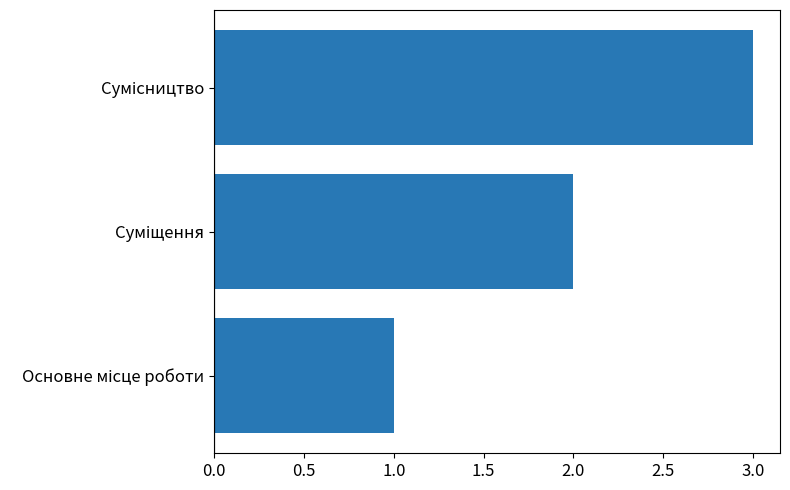

What is the sum of all values?

6